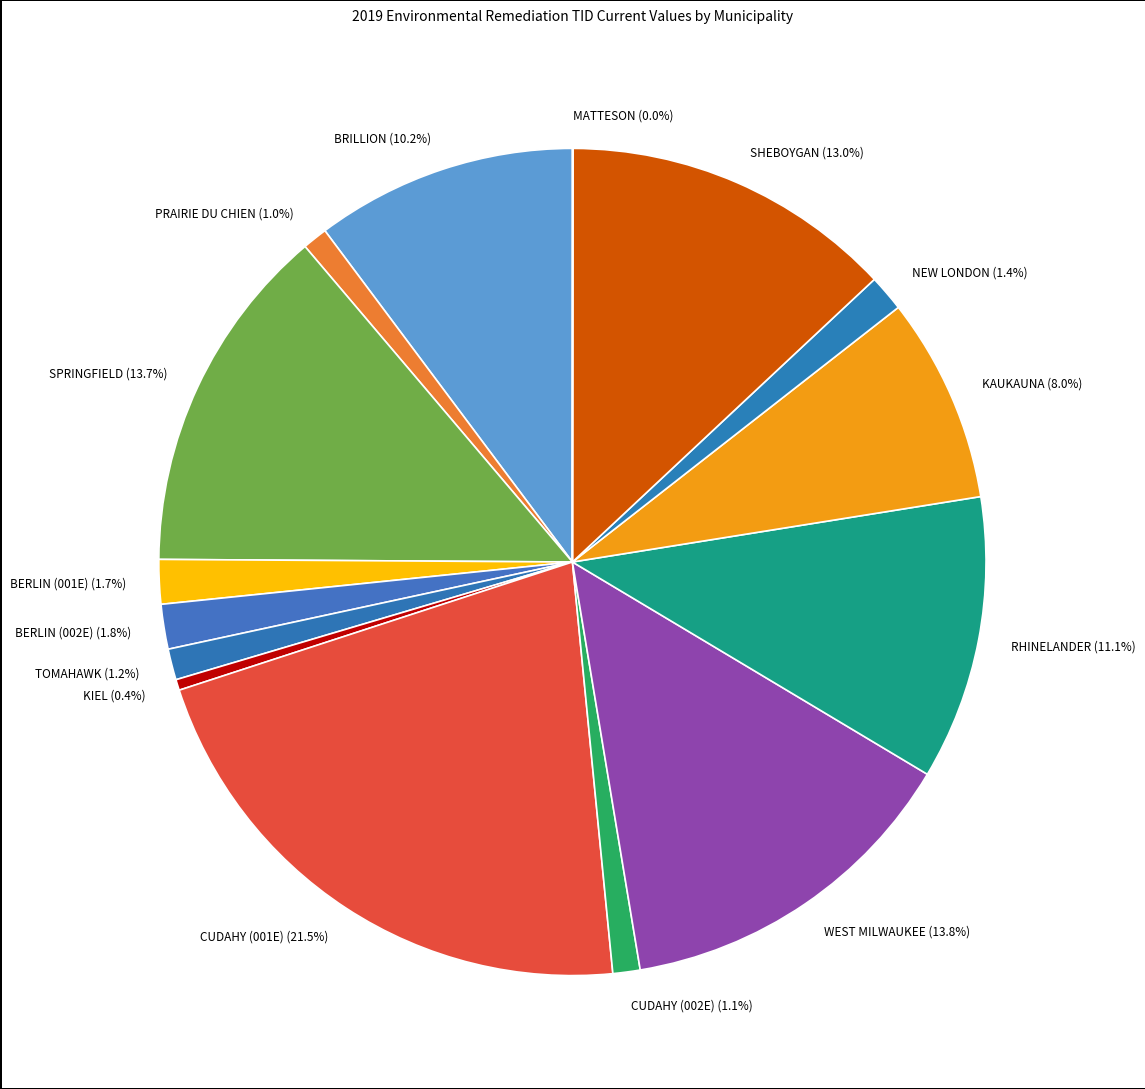

Which slice is the largest?

CUDAHY (001E)